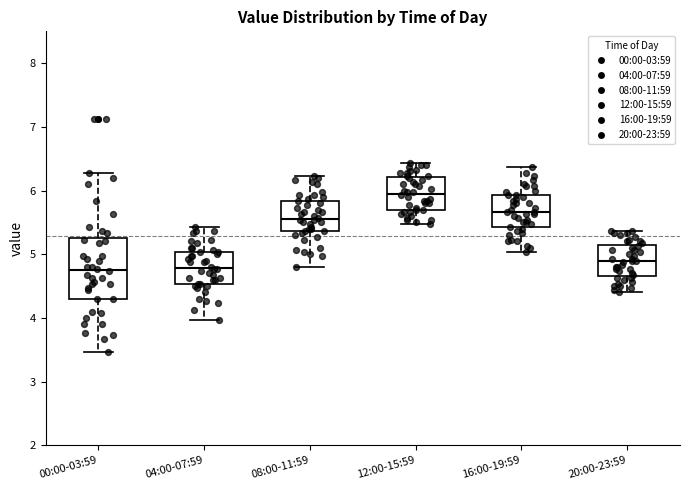

Reading left to right, transcribe this box plot: for each box, give where its median line is, the range the box spans, and where its two whiskers end, as read against the y-axis. The values are not printed on the chart, so give them approximately, as read against the axis.

00:00-03:59: median 4.8, box 4.3 to 5.3, whiskers 3.5 to 6.3
04:00-07:59: median 4.8, box 4.5 to 5.0, whiskers 4.0 to 5.4
08:00-11:59: median 5.6, box 5.4 to 5.8, whiskers 4.8 to 6.2
12:00-15:59: median 6.0, box 5.7 to 6.2, whiskers 5.5 to 6.4
16:00-19:59: median 5.7, box 5.4 to 5.9, whiskers 5.0 to 6.4
20:00-23:59: median 4.9, box 4.7 to 5.1, whiskers 4.4 to 5.4